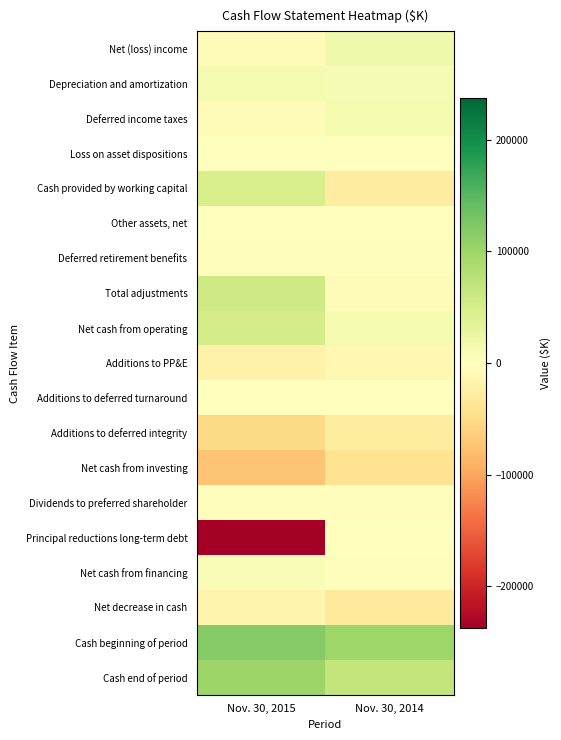

What is the total value across all series at Nov. 30, 2014?

67432